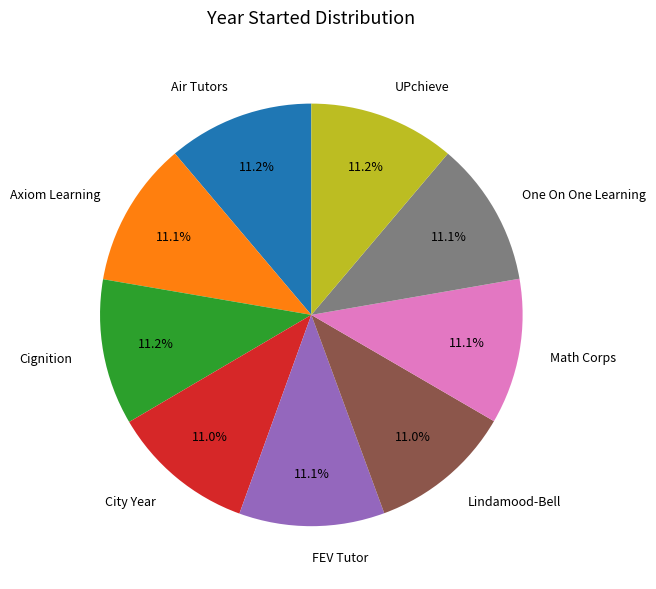

The Lindamood-Bell slice represents 1% of the pie. True or false?

False